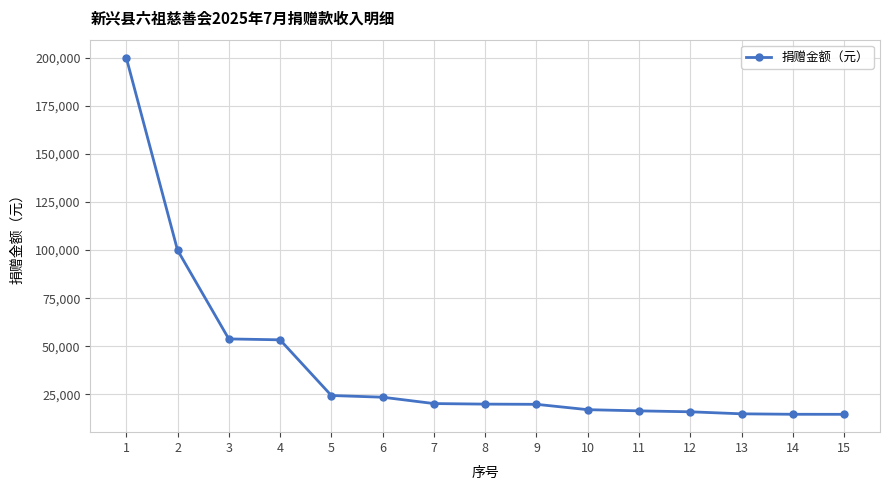

What is the minimum value shown in the chart?

14700.5